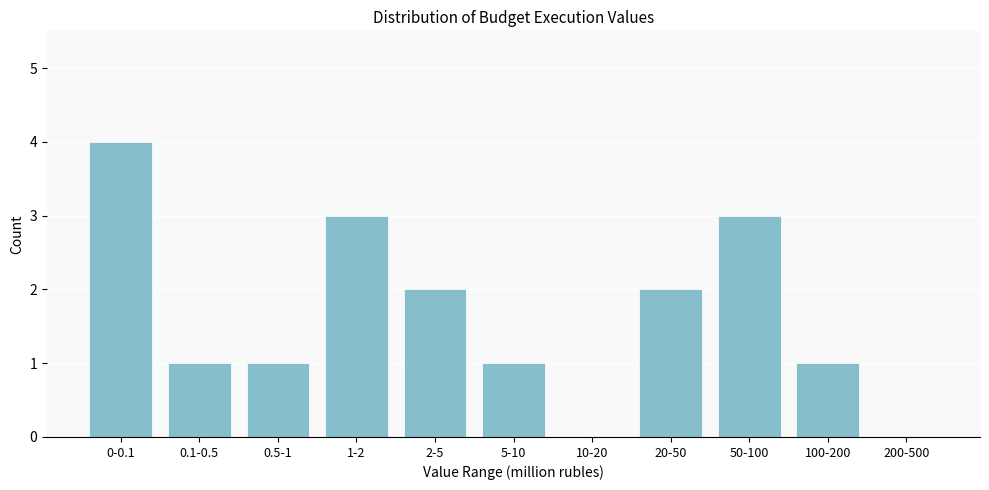

Reading left to right, extract all data points from this chart.

0-0.1=4	0.1-0.5=1	0.5-1=1	1-2=3	2-5=2	5-10=1	10-20=0	20-50=2	50-100=3	100-200=1	200-500=0